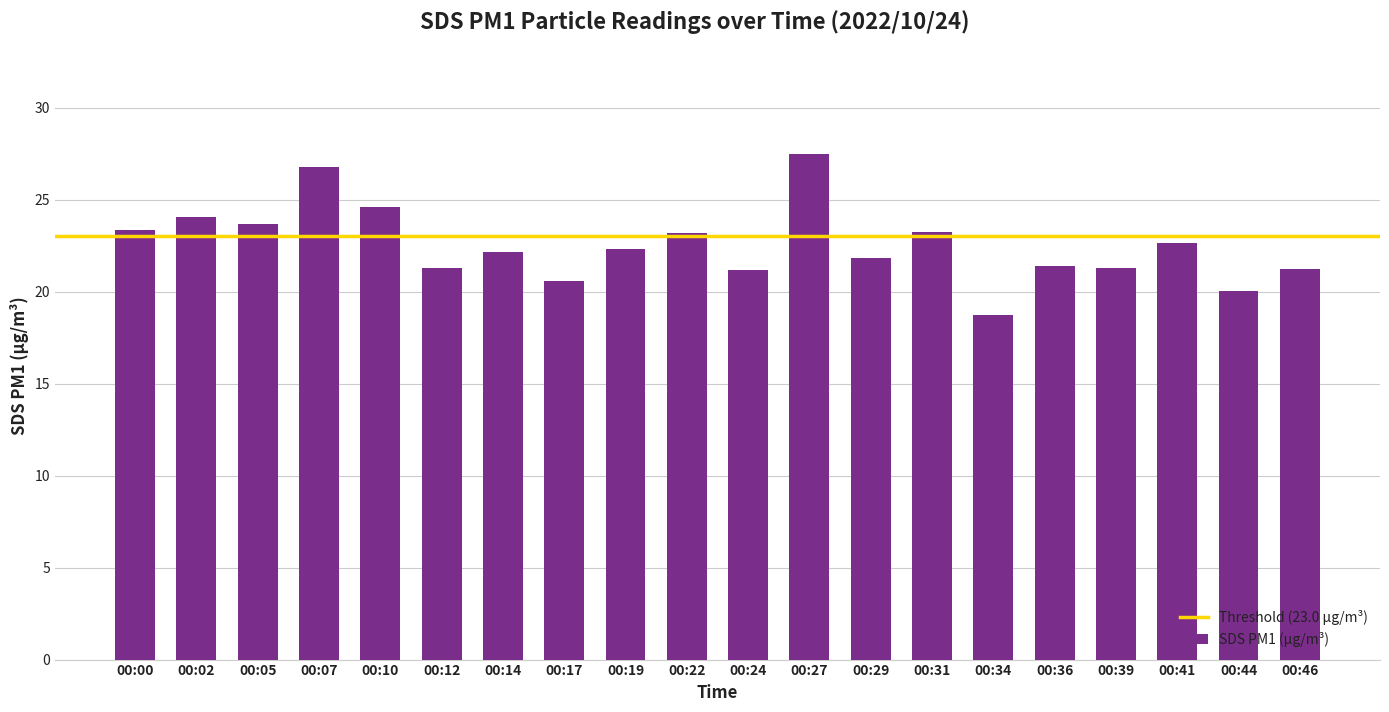

The chart shows a value of 21.4 at 00:36. True or false?

True